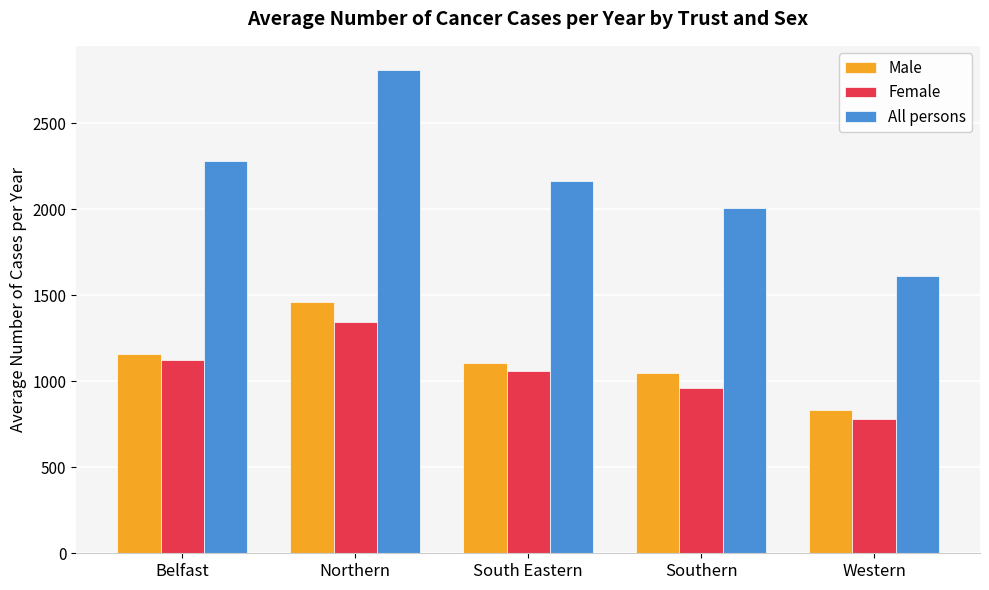

Count the number of categories in the chart.

5